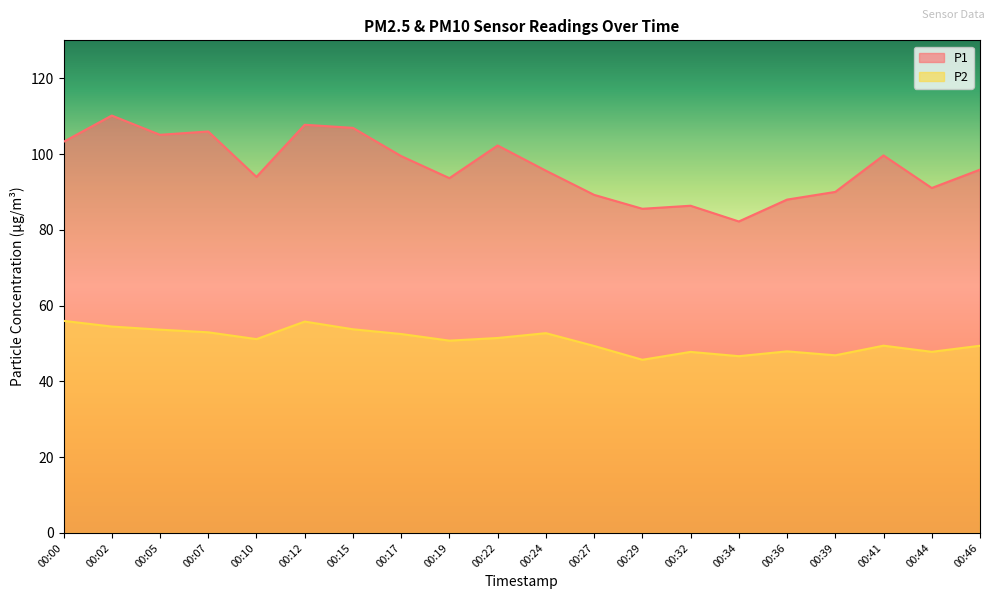

What is the value of the P2 point at the 11th from the left?

52.7